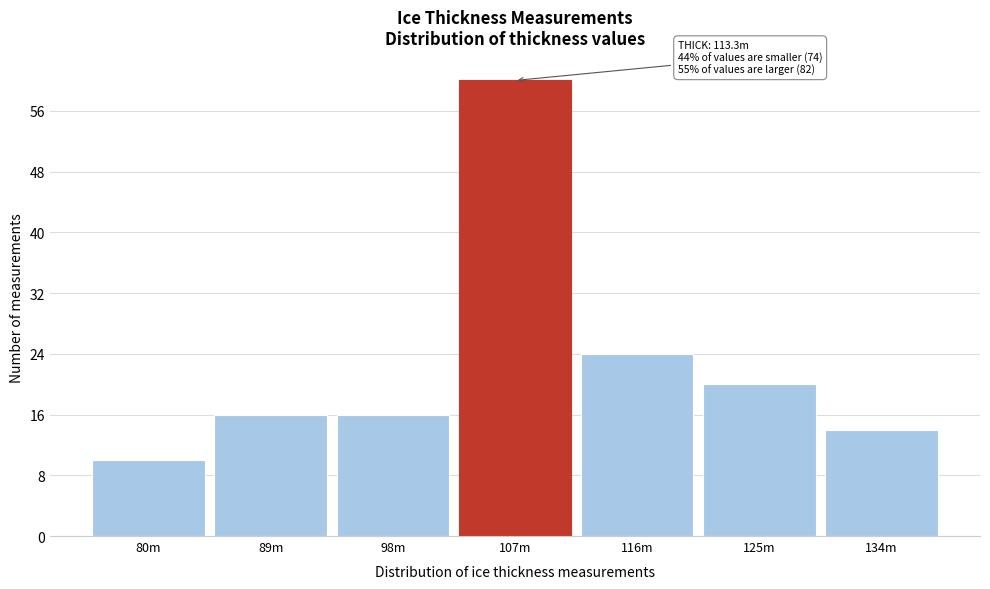

Reading left to right, what are all the values shown in this chart?

80m=10	89m=16	98m=16	107m=60	116m=24	125m=20	134m=14